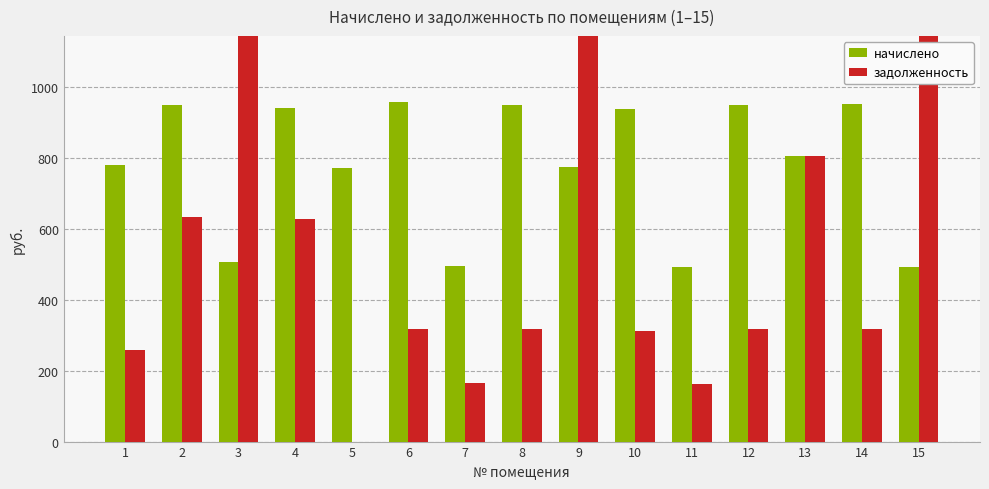

What value does the начислено series have at 4?

941.3